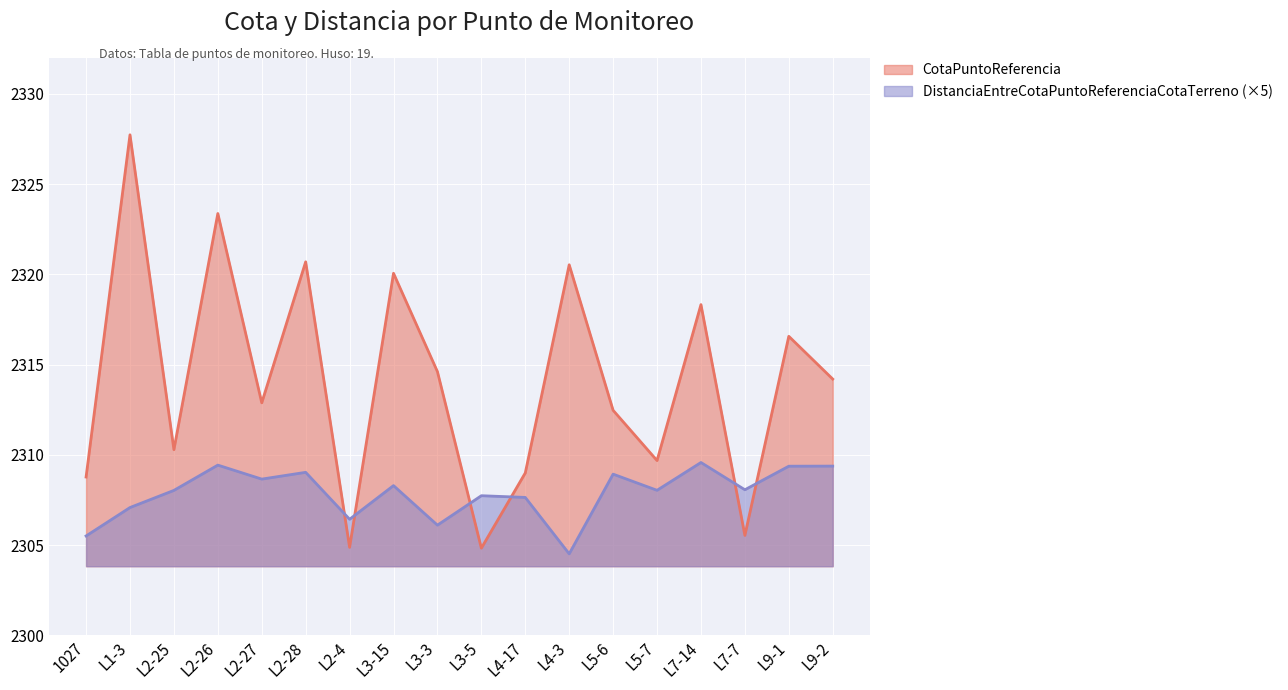

Rank the categories by CotaPuntoReferencia value from highest to lowest.

L1-3, L2-26, L2-28, L4-3, L3-15, L7-14, L9-1, L3-3, L9-2, L2-27, L5-6, L2-25, L5-7, L4-17, 1027, L7-7, L2-4, L3-5